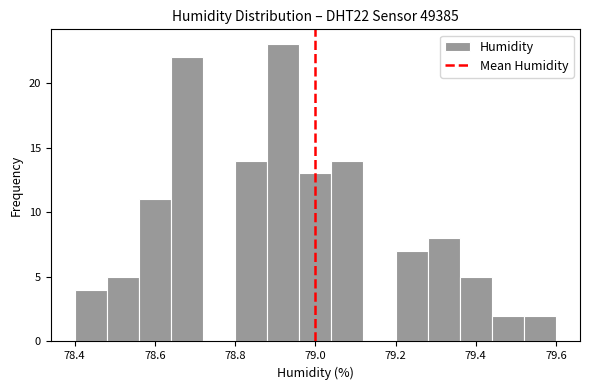

How tall is the bar that spans 79.36 to 79.44 on the x-axis? The values are not printed on the chart, so give them approximately, as read against the axis.

5